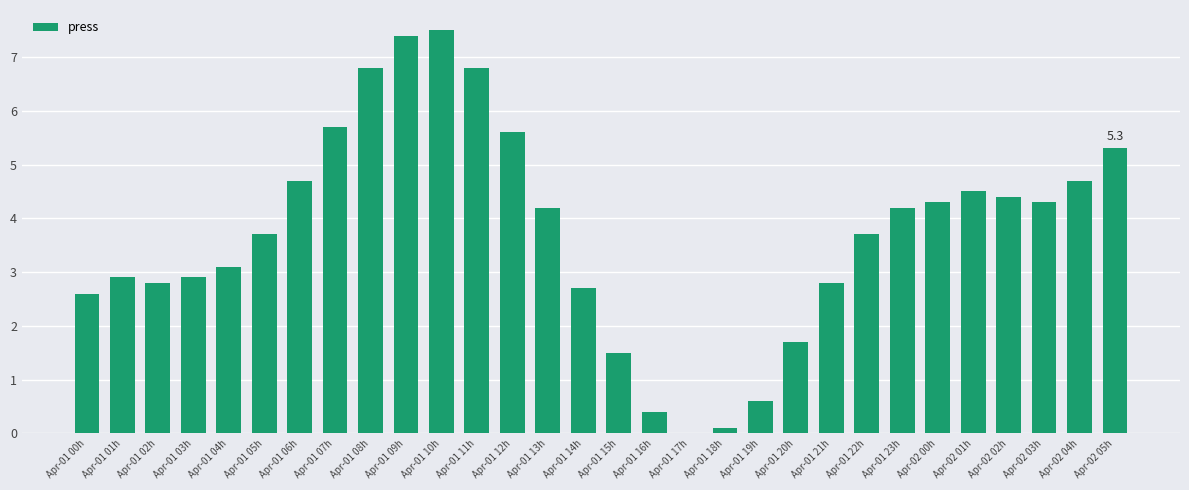

The chart shows a value of 3.5 at Apr-01 07h. True or false?

False